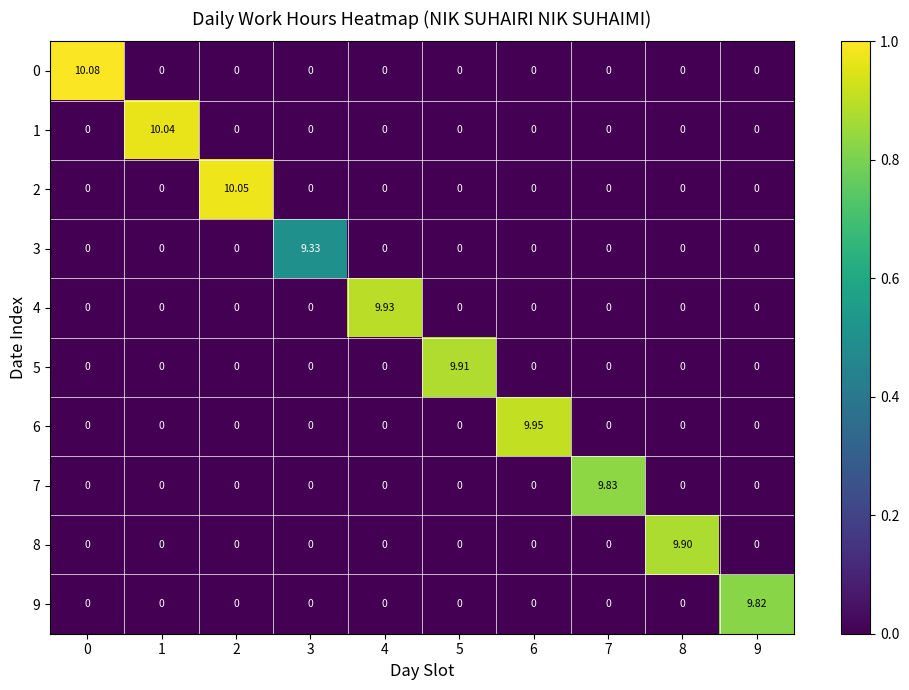

Count the number of data series in this chart.

10